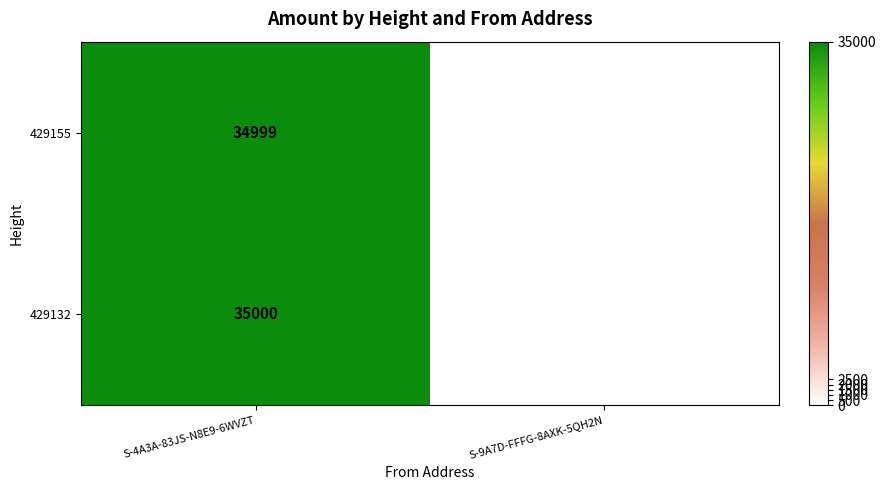

The value of 429155 at S-4A3A-83JS-N8E9-6WVZT is 34999. True or false?

True